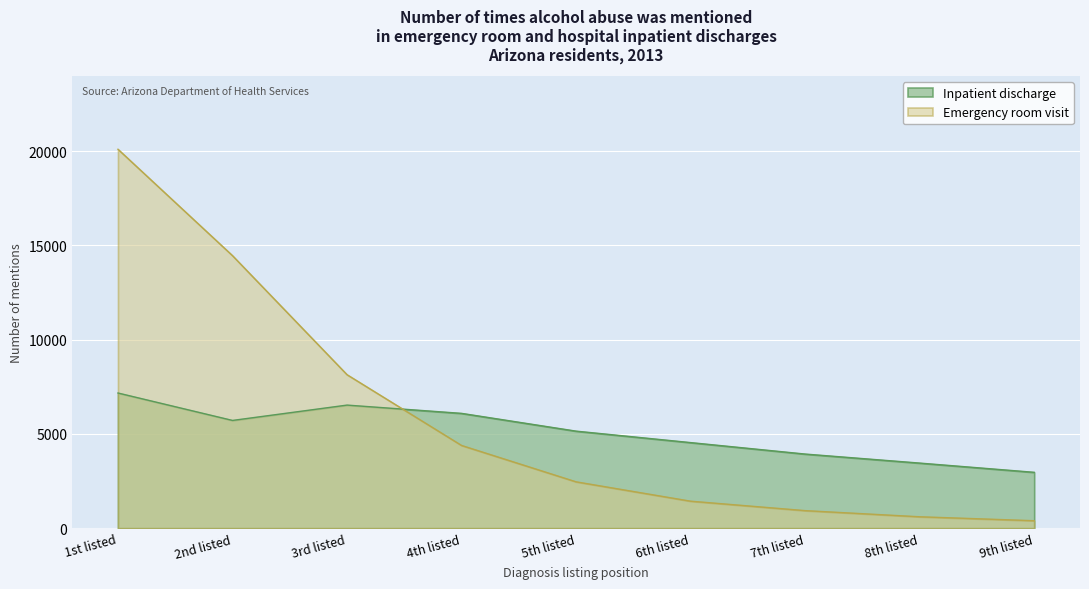

Where do Inpatient discharge and Emergency room visit first cross each other?

3rd listed and 4th listed